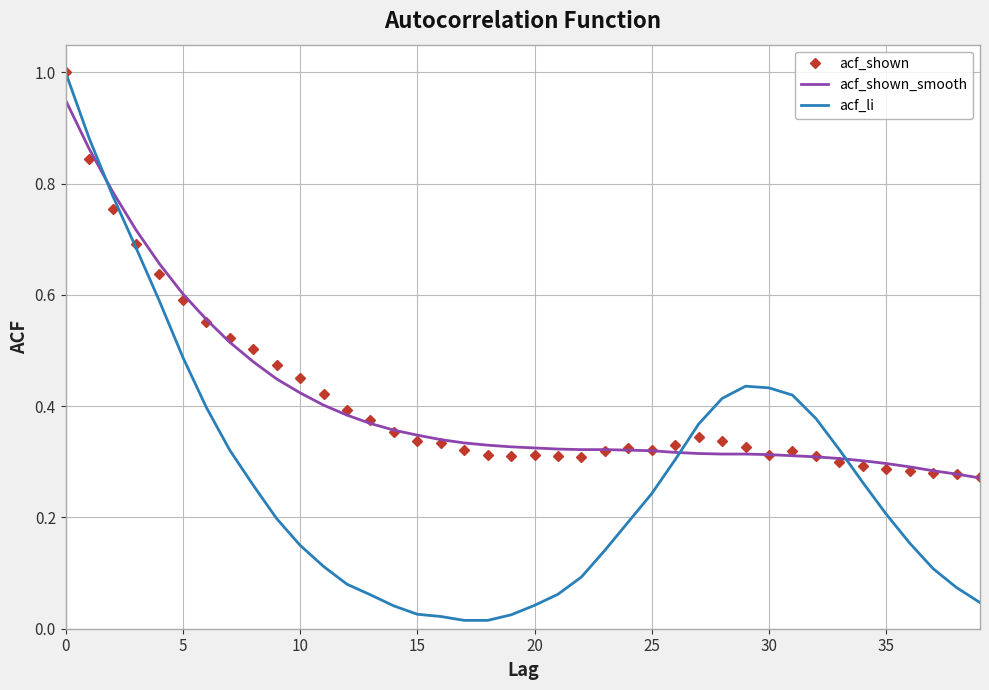

How many categories are shown in the chart?

40